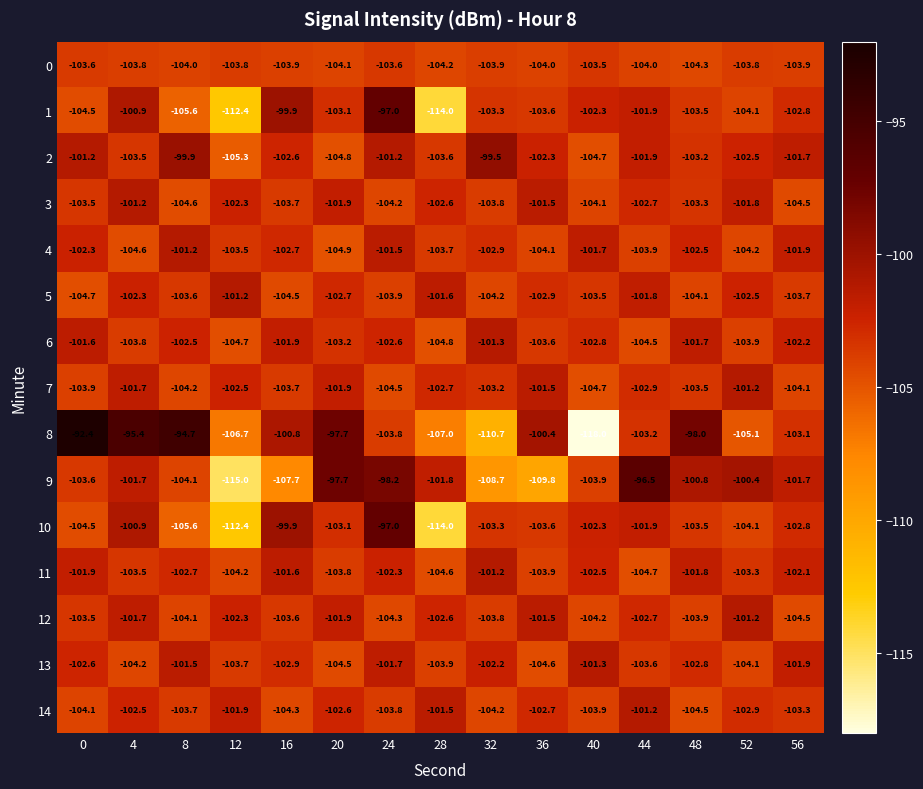

The 4 series shows -103.9 at 44. True or false?

True